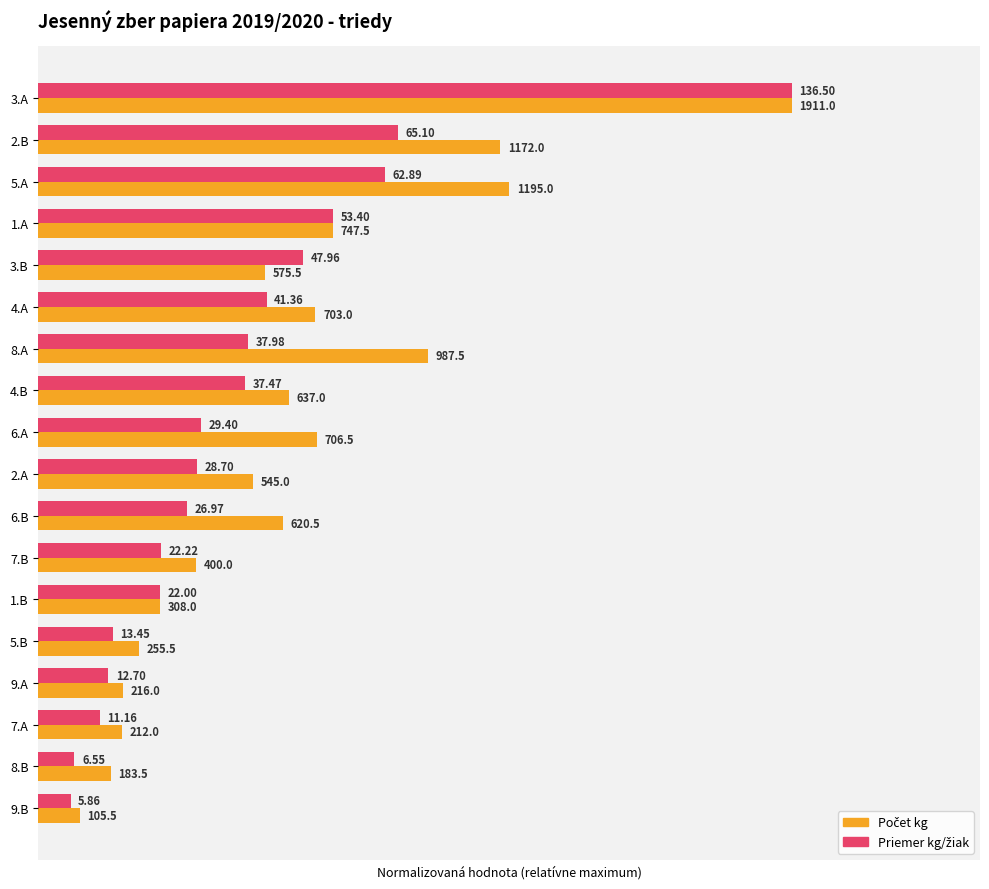

What are all the series names shown in the legend?

Počet kg, Priemer kg/žiak